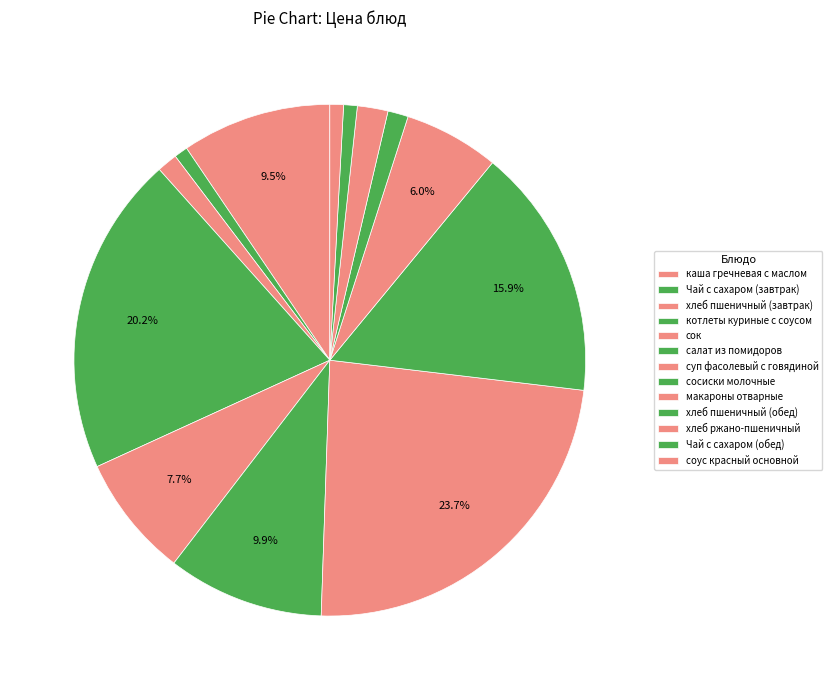

To the nearest percent, what is the difference between the largest and smallest slice percentages?

23%